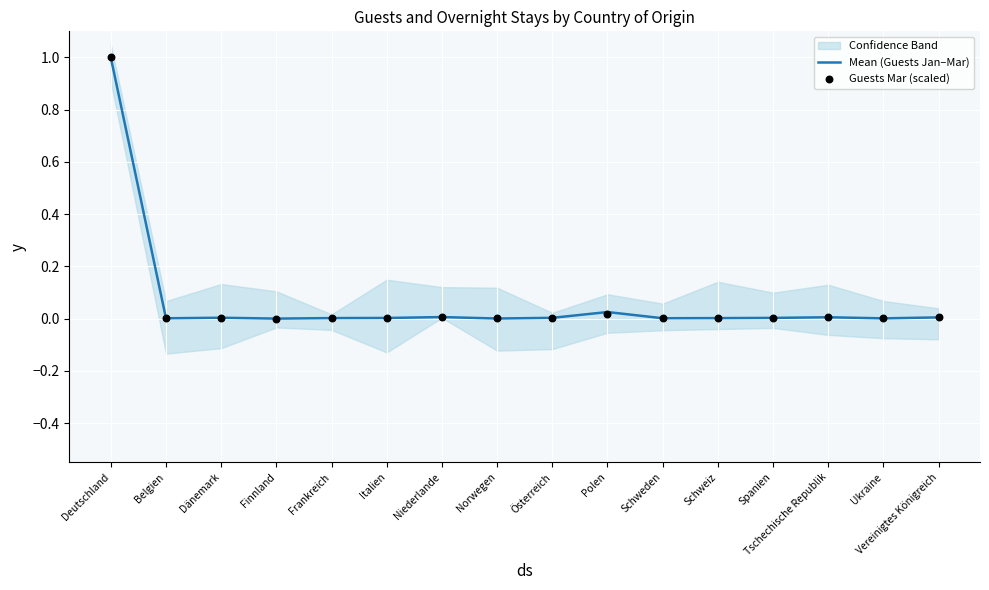

What is the total value across all series at Deutschland?

2.0